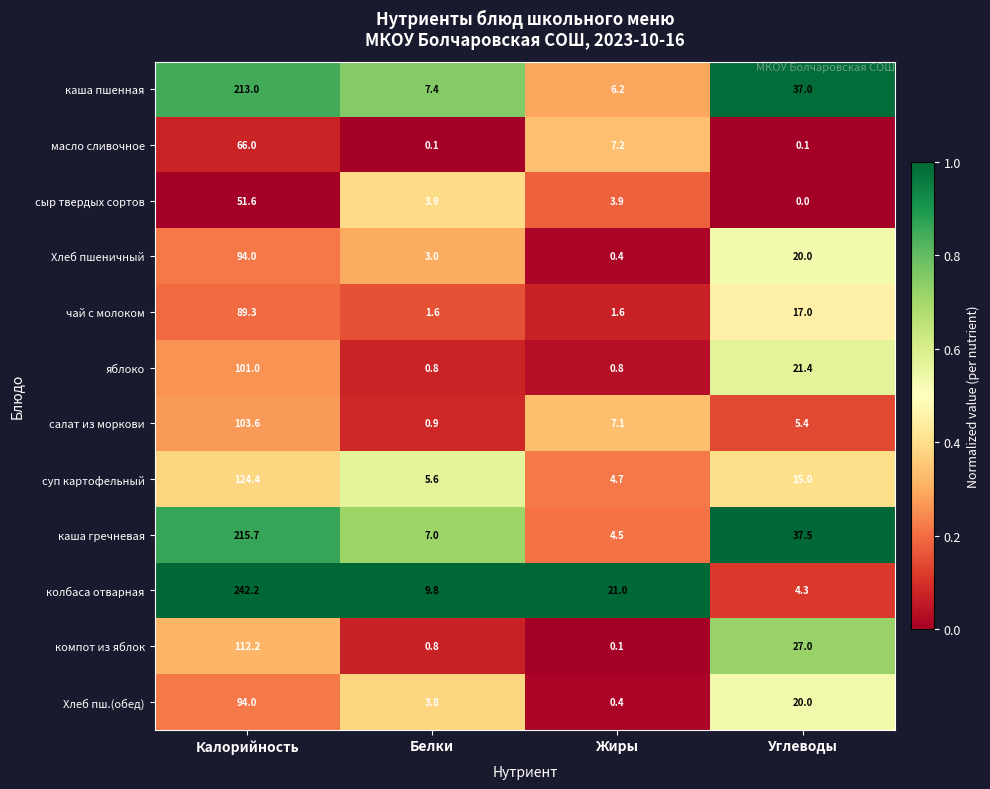

At which label does Хлеб пш.(обед) reach its minimum?

Жиры